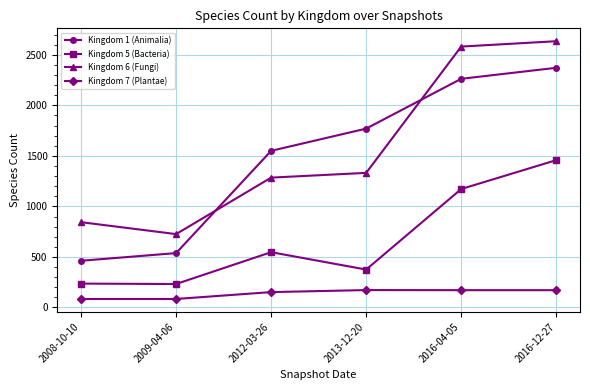

What position from the right is 2016-12-27?

1